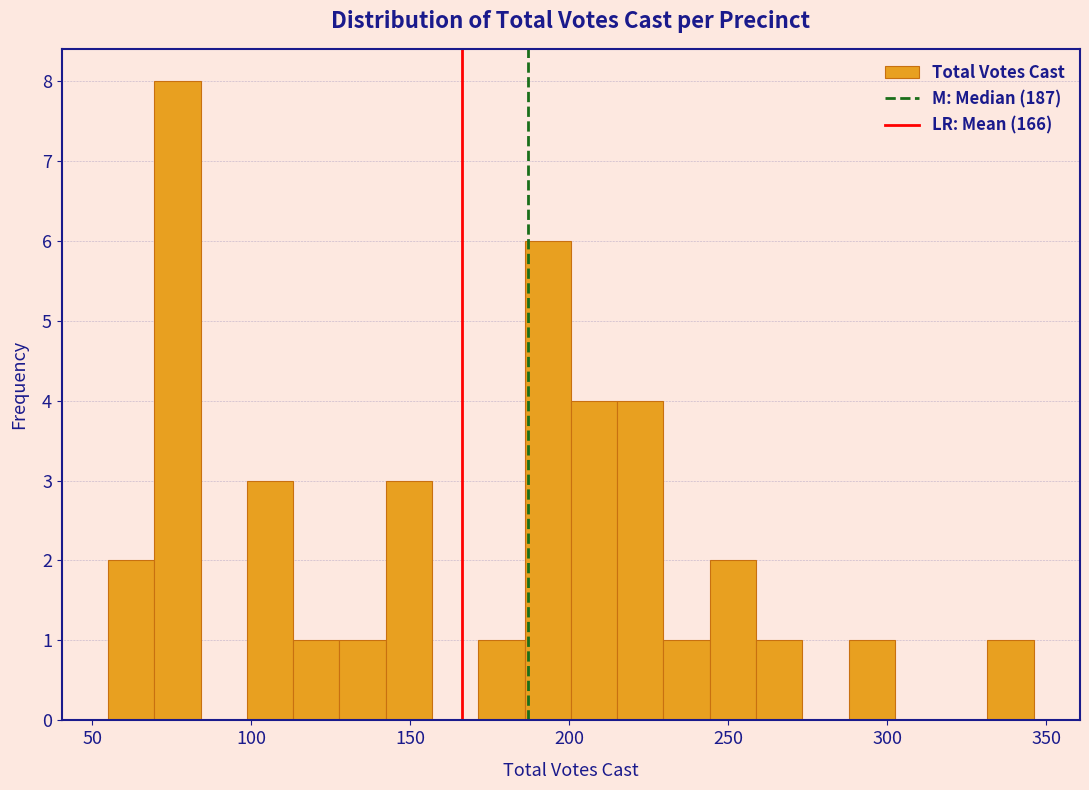

Around what value on the x-axis is the tallest bar? Give the approximate position of its centre, as read against the axis.

75